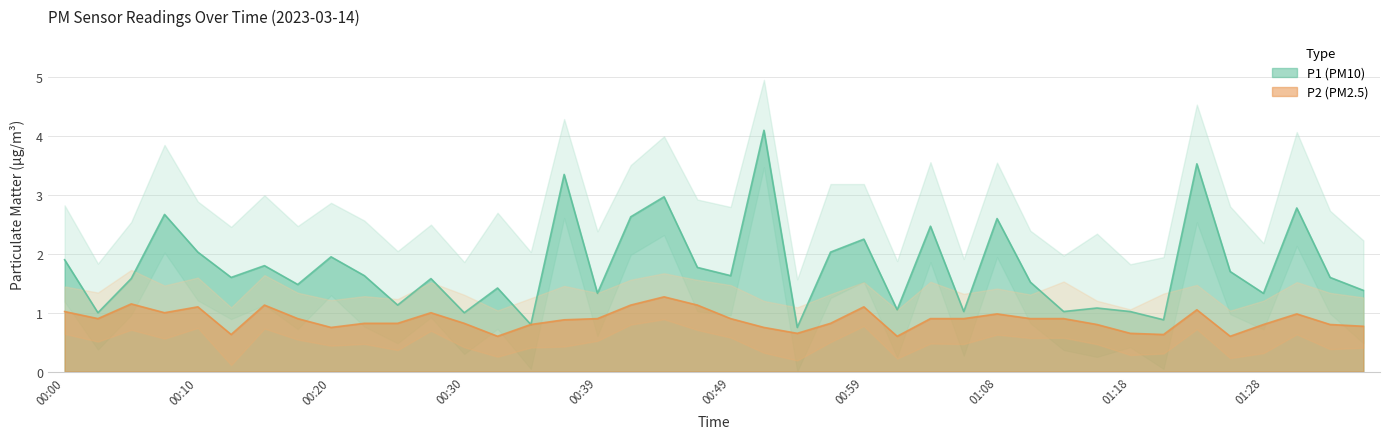

What is the difference between the highest and lowest values at 00:30?

0.2